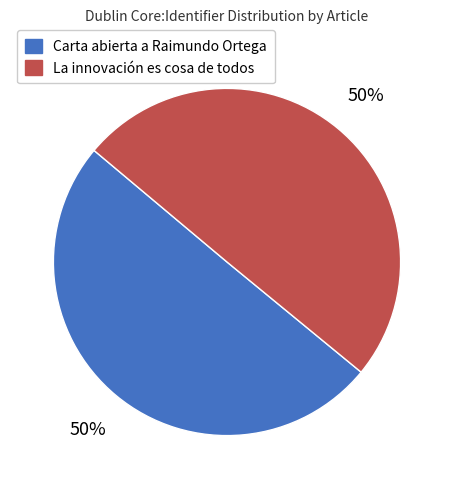

The Carta abierta a Raimundo Ortega slice represents 60% of the pie. True or false?

False